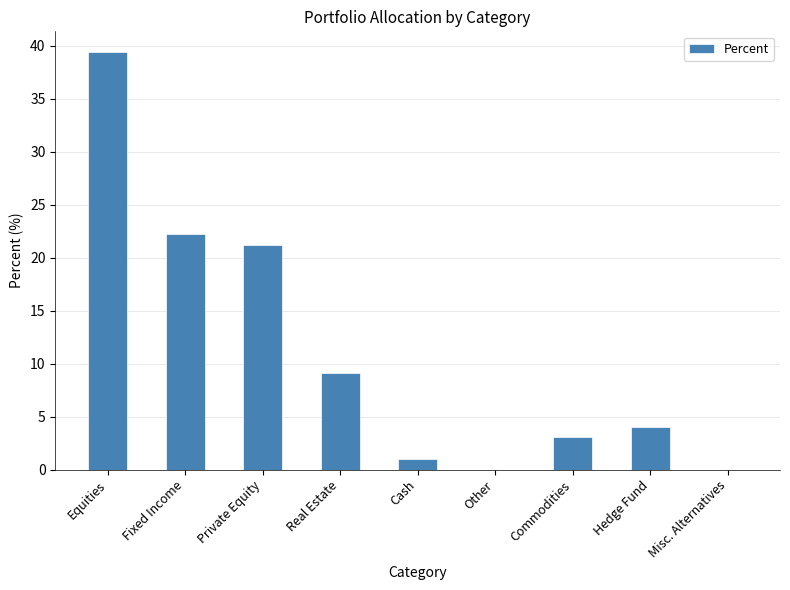

What is the sum of the values at Fixed Income and Equities?

61.6